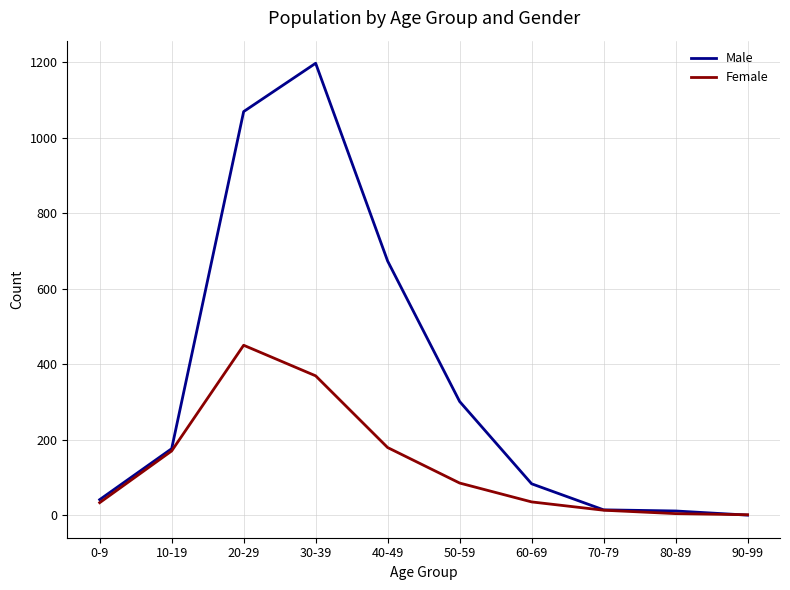

The Female series shows 369 at 30-39. True or false?

True